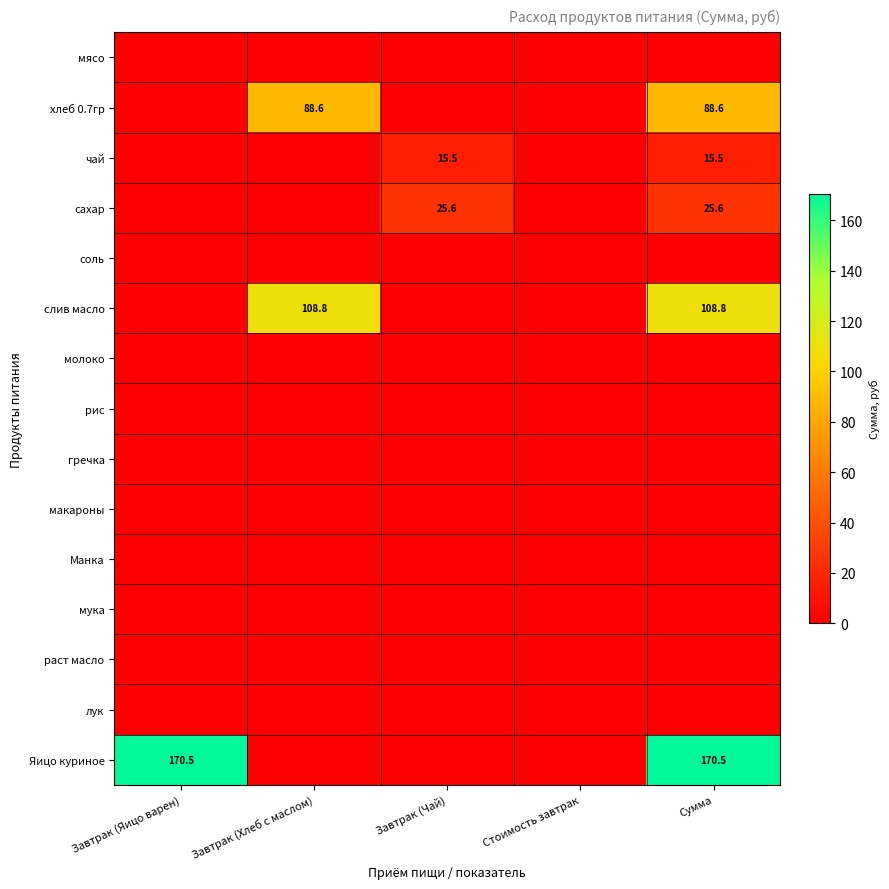

Is it true that Яицо куриное equals 94.6 at Сумма?

False